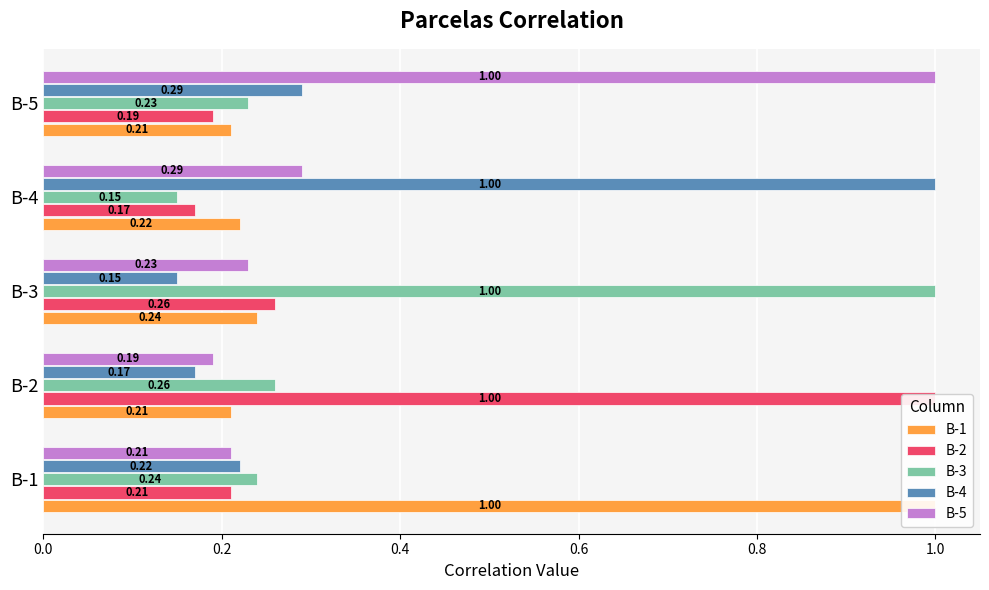

Rank the series by their maximum value, from lowest to highest.

B-1, B-2, B-3, B-4, B-5